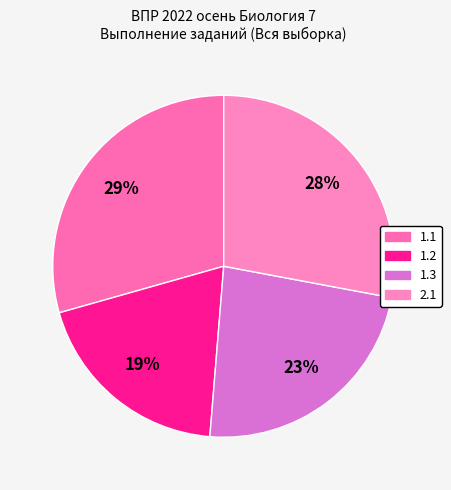

Between 1.3 and 1.2, which is larger?

1.3